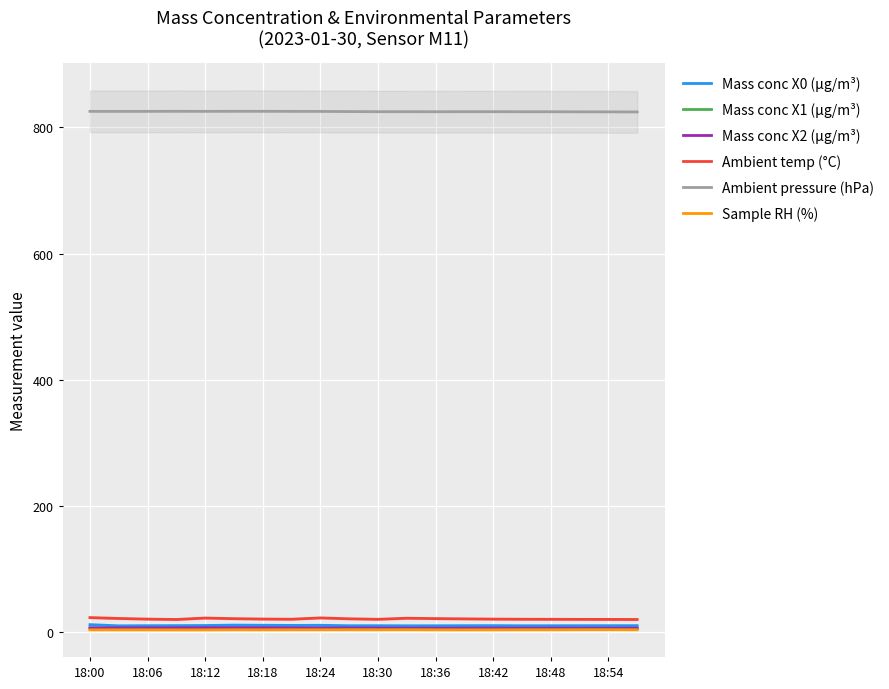

True or false: Ambient pressure (hPa) and Mass conc X1 (μg/m³) cross at least once.

False